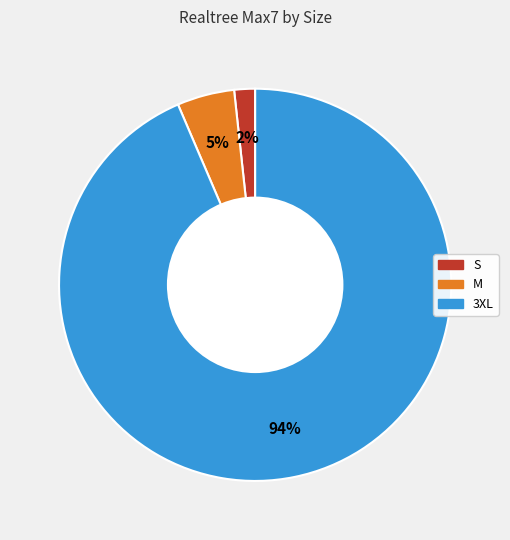

To the nearest percent, what is the average slice percentage?

33%